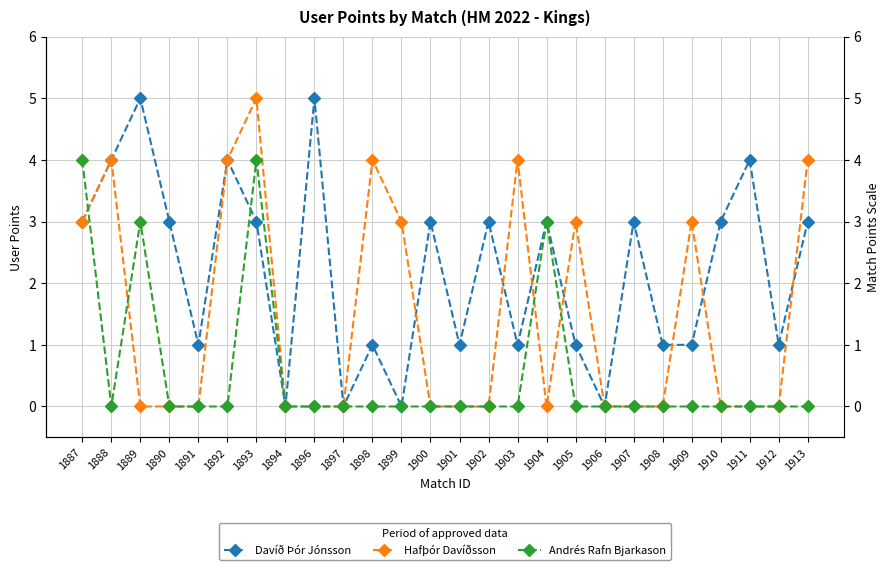

What is the difference between the second highest and second lowest values in the Andrés Rafn Bjarkason series?

4